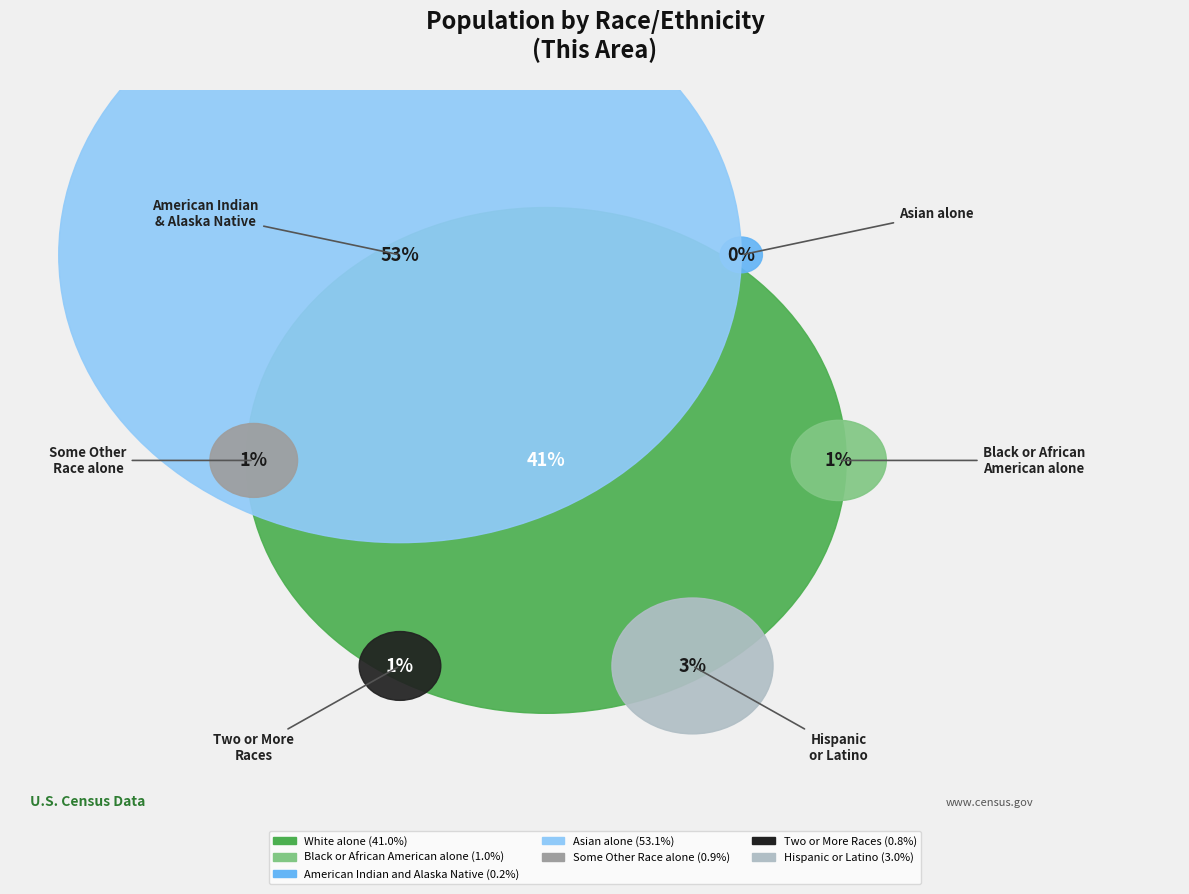

Do Black or African American alone and Some Other Race alone together represent more than half of the pie?

No